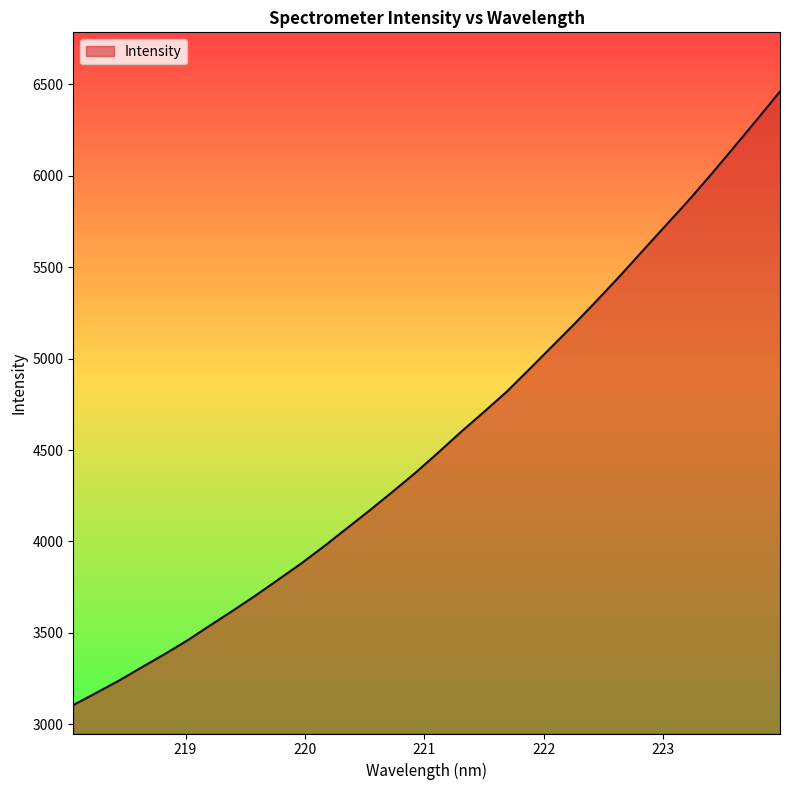

What is the greatest value displayed?

6459.8